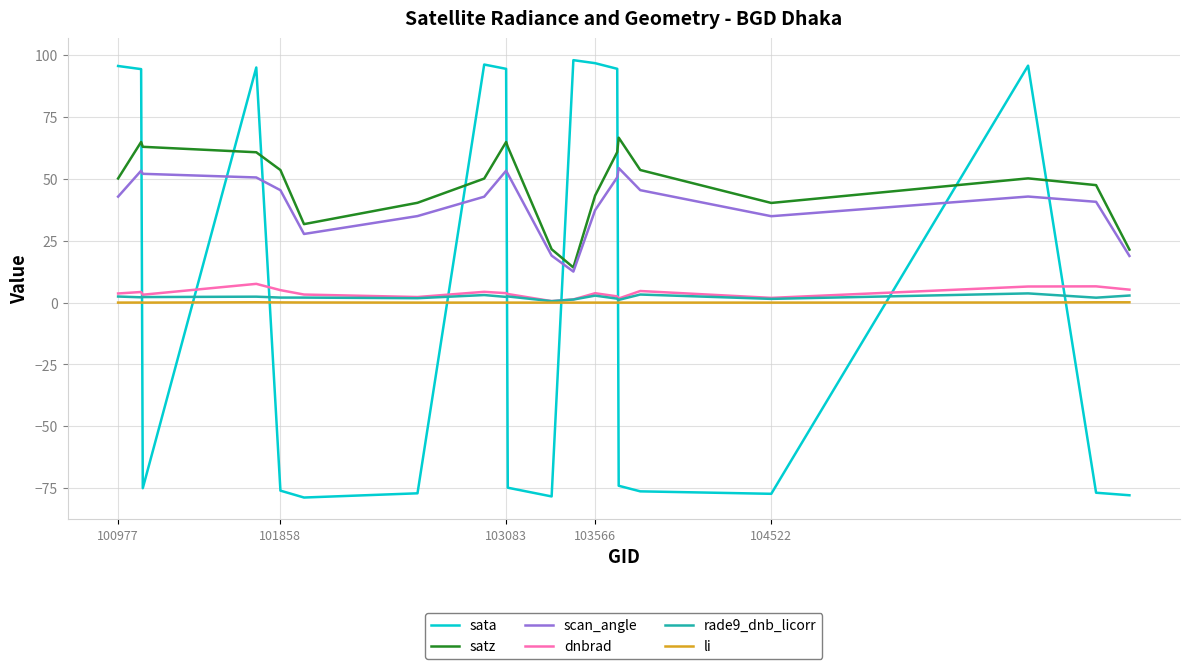

At how many categories does at least one series exceed 39?

17